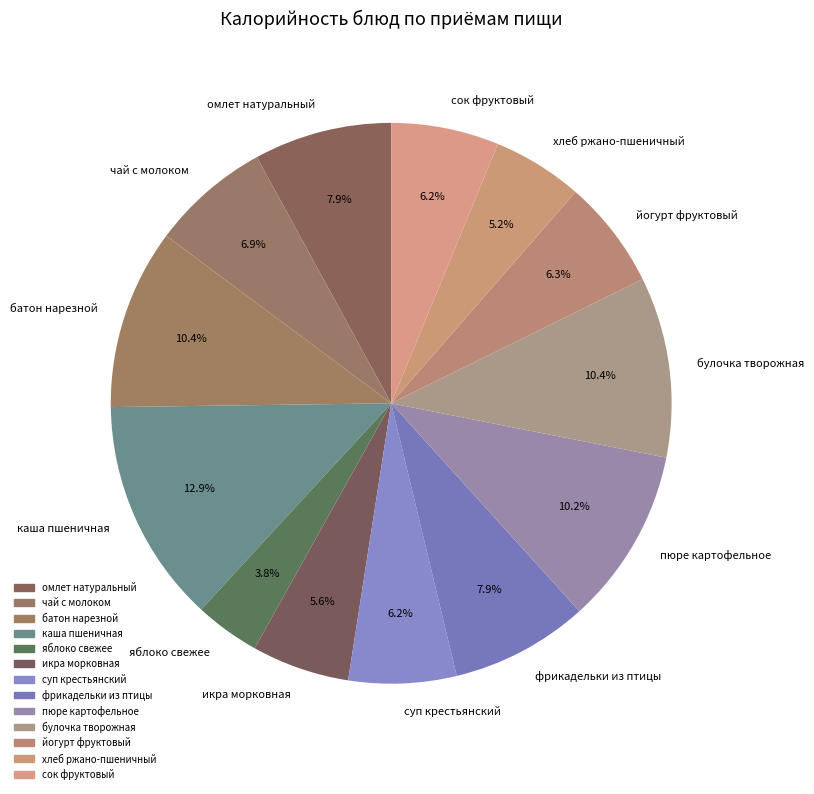

What percentage is the булочка творожная slice, to the nearest percent?

10%